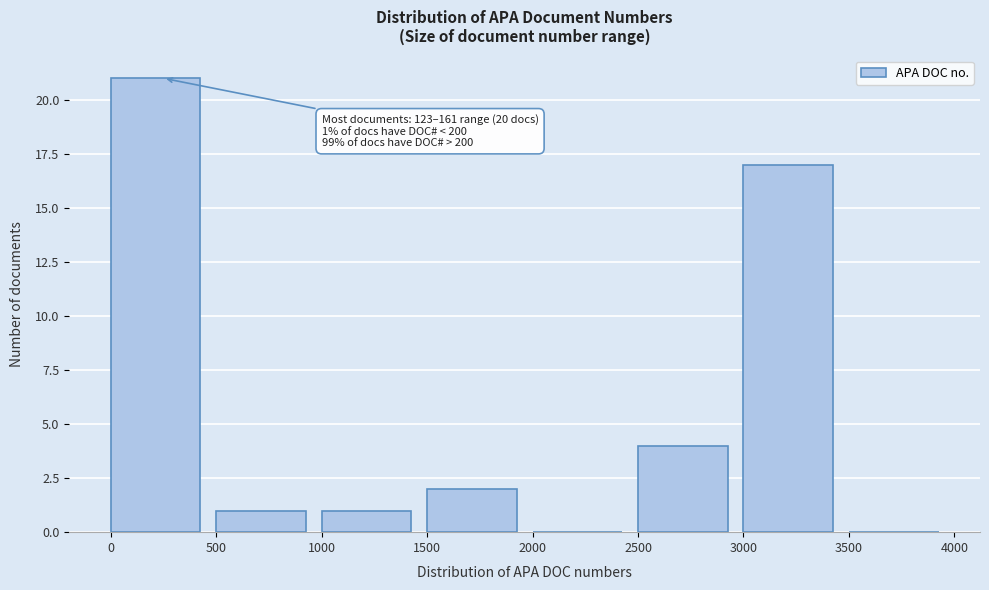

Over which range of the x-axis is the bar tallest?

0 to 500